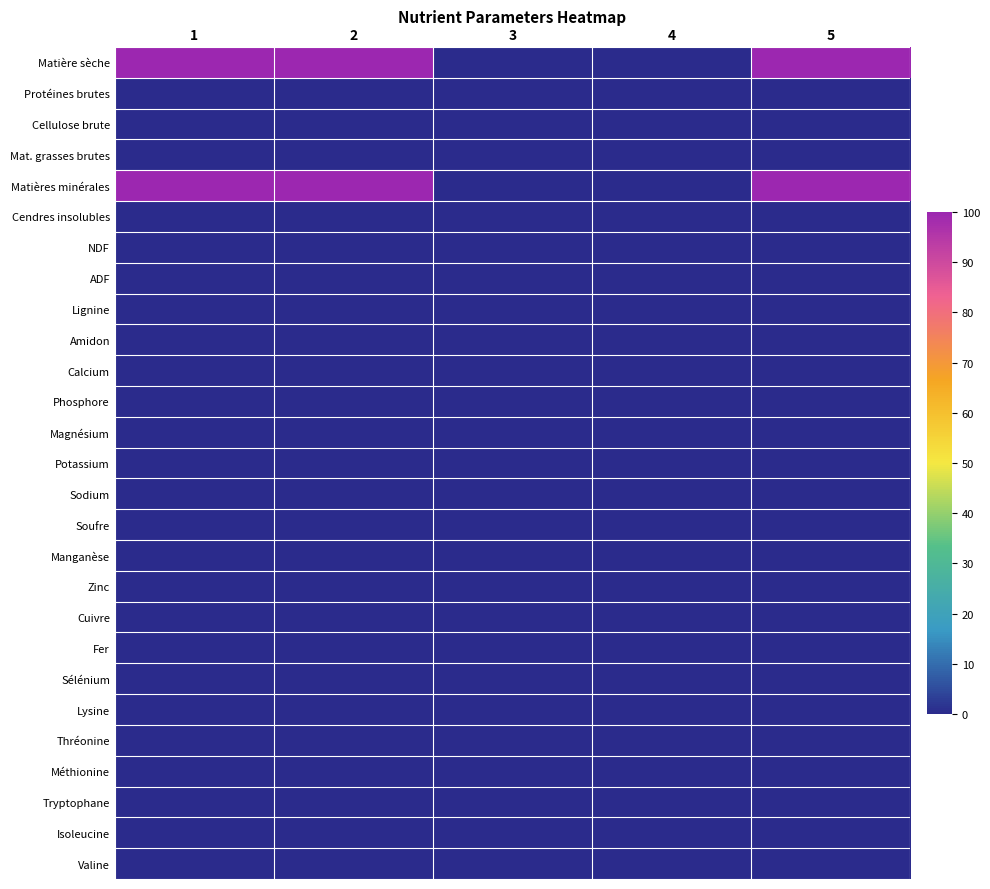

Which category has the highest value across all series?

2